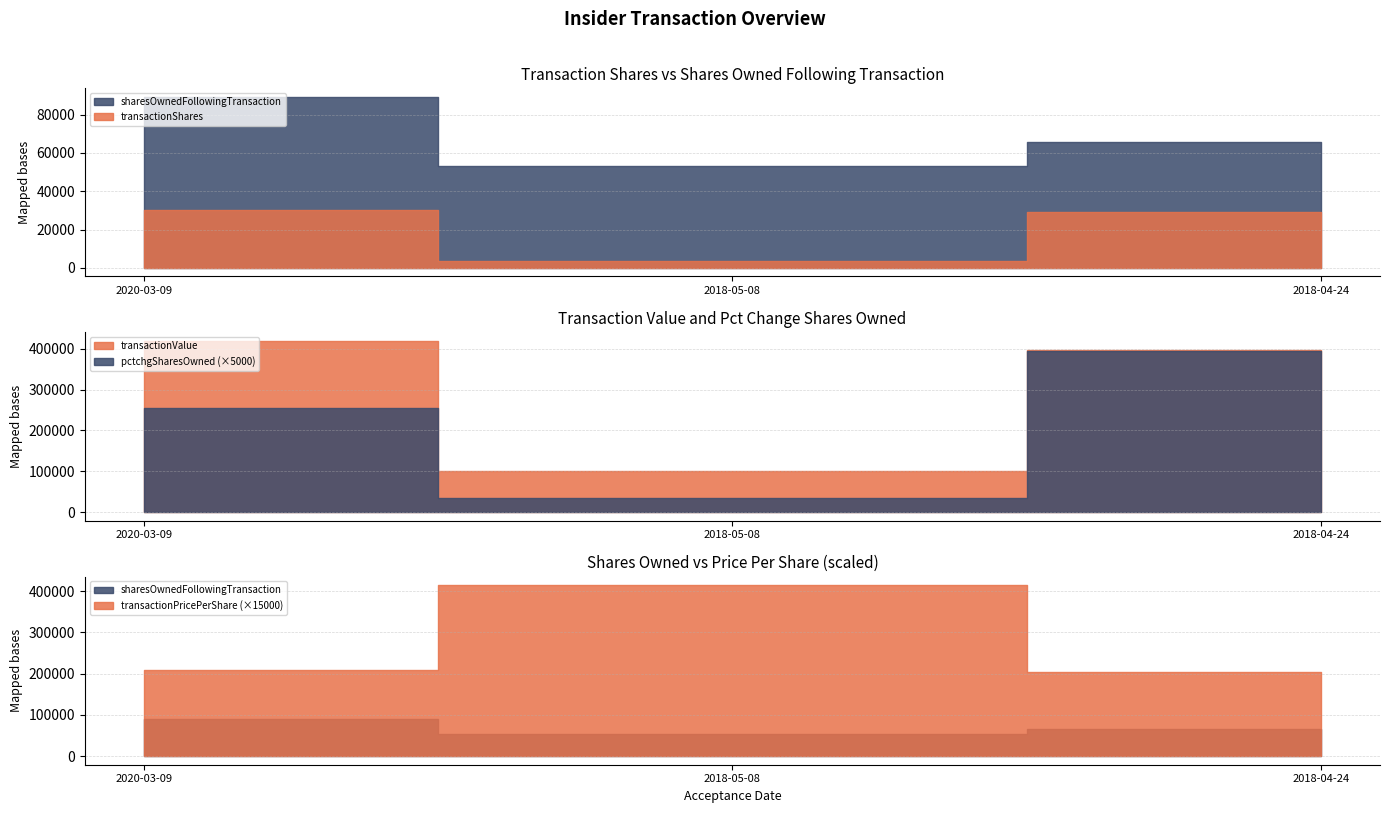

At which label does transactionValue first exceed 397848?

2020-03-09